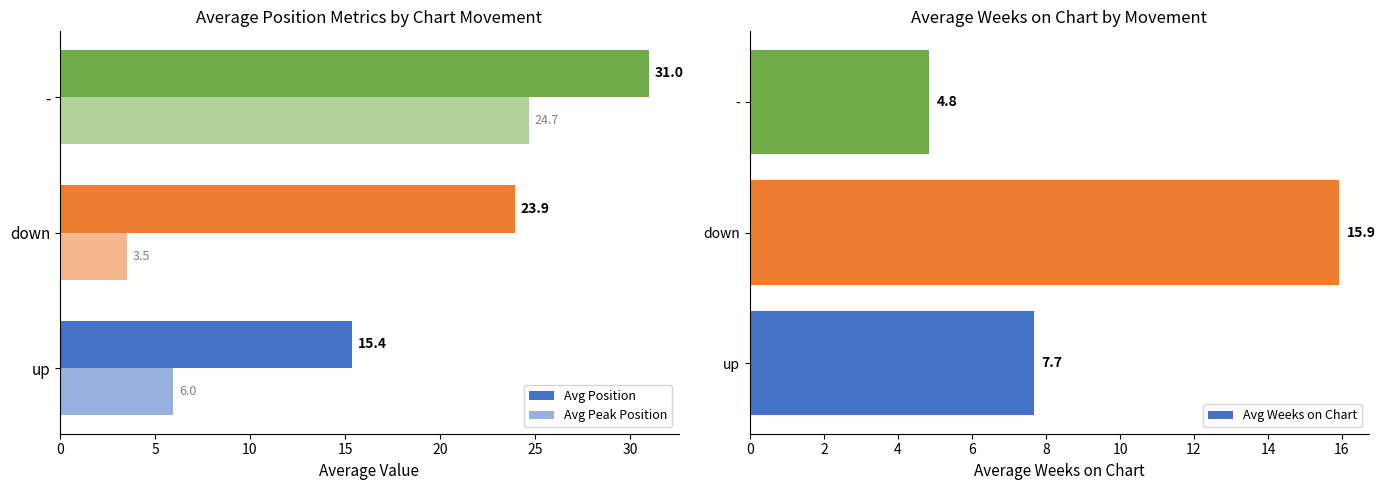

True or false: Avg Weeks on Chart has a value of 4.8 at -.

True